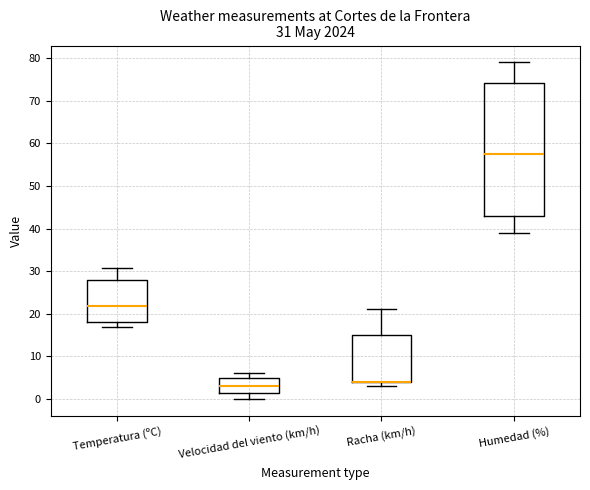

Which box is the tallest, from its lower edge to its upper edge?

Humedad (%)